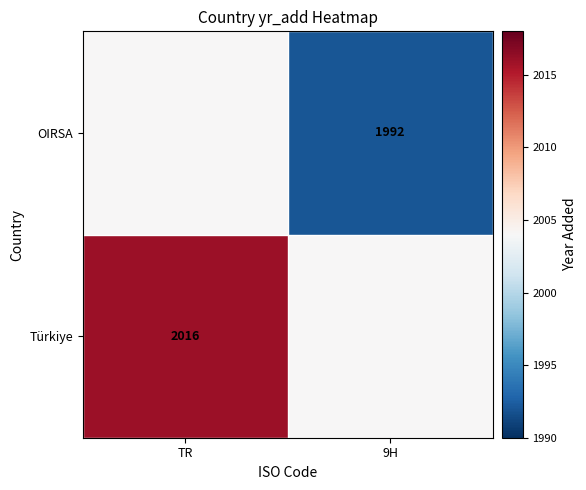

Is it true that OIRSA equals 1992 at 9H?

True